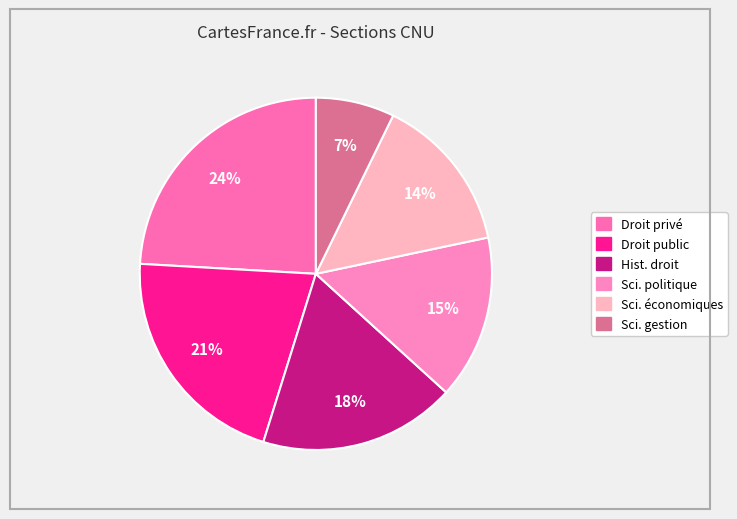

Rank the categories by value from lowest to highest.

Sciences de gestion et du management, Sciences économiques, Science politique, Histoire du droit et des institutions, Droit public, Droit privé et sciences criminelles